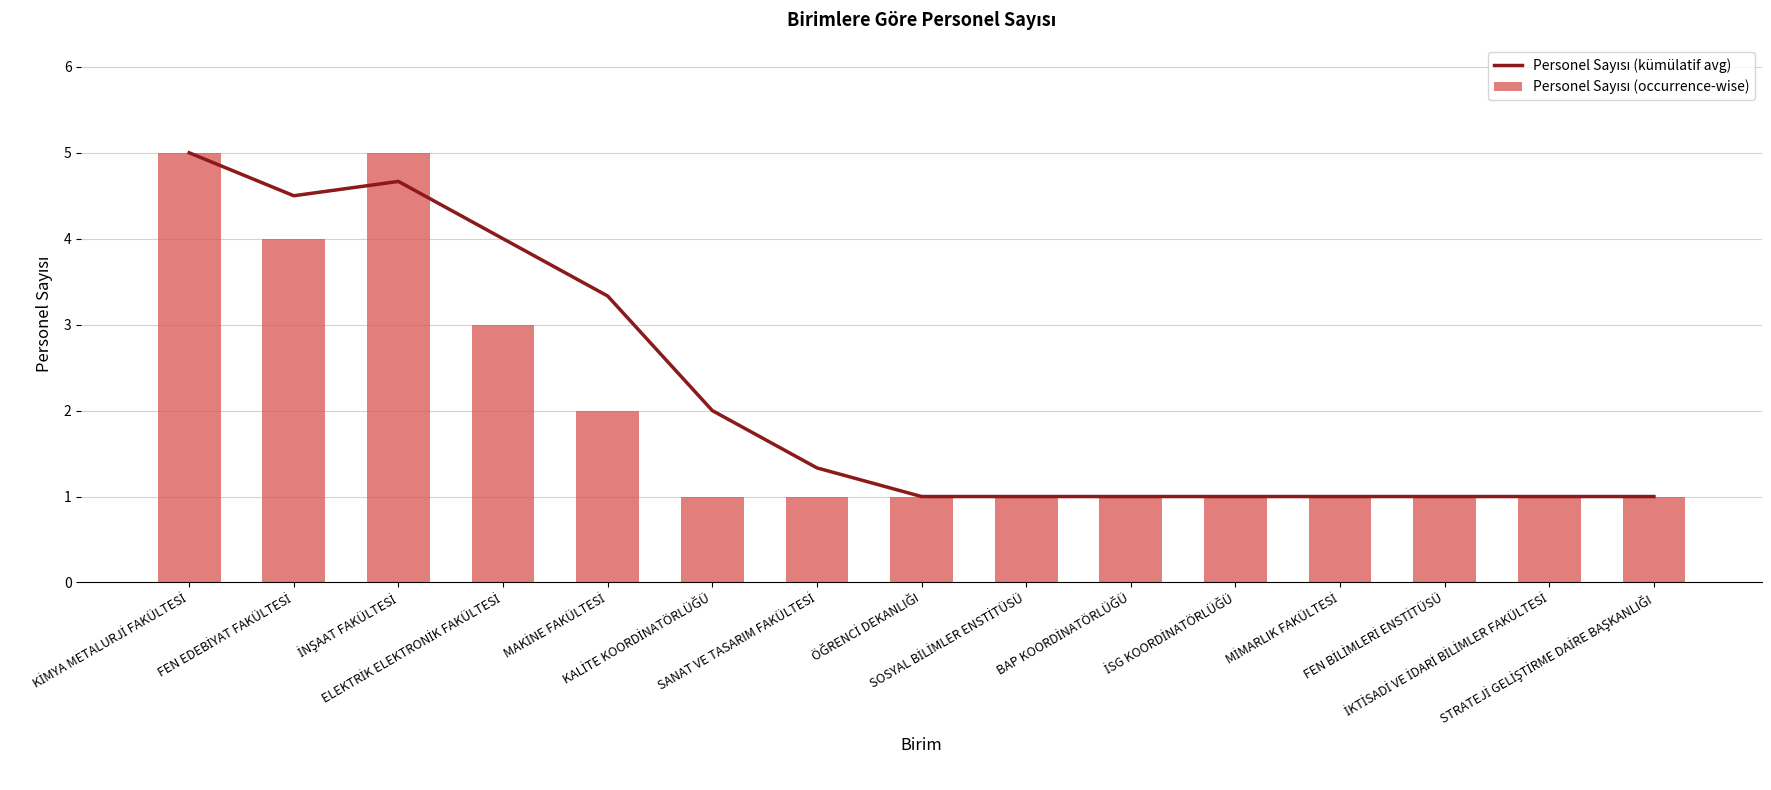

Reading right to left, list all the values displayed in this chart.

Personel Sayısı (kümülatif avg): STRATEJİ GELİŞTİRME DAİRE BAŞKANLIĞI=1.0	İKTİSADİ VE İDARİ BİLİMLER FAKÜLTESİ=1.0	FEN BİLİMLERİ ENSTİTÜSÜ=1.0	MİMARLIK FAKÜLTESİ=1.0	İSG KOORDİNATÖRLÜĞÜ=1.0	BAP KOORDİNATÖRLÜĞÜ=1.0	SOSYAL BİLİMLER ENSTİTÜSÜ=1.0	ÖĞRENCİ DEKANLIĞI=1.0	SANAT VE TASARIM FAKÜLTESİ=1.3	KALİTE KOORDİNATÖRLÜĞÜ=2.0	MAKİNE FAKÜLTESİ=3.3	ELEKTRİK ELEKTRONİK FAKÜLTESİ=4.0	İNŞAAT FAKÜLTESİ=4.7	FEN EDEBİYAT FAKÜLTESİ=4.5	KİMYA METALURJİ FAKÜLTESİ=5.0
Personel Sayısı (occurrence-wise): STRATEJİ GELİŞTİRME DAİRE BAŞKANLIĞI=1.0	İKTİSADİ VE İDARİ BİLİMLER FAKÜLTESİ=1.0	FEN BİLİMLERİ ENSTİTÜSÜ=1.0	MİMARLIK FAKÜLTESİ=1.0	İSG KOORDİNATÖRLÜĞÜ=1.0	BAP KOORDİNATÖRLÜĞÜ=1.0	SOSYAL BİLİMLER ENSTİTÜSÜ=1.0	ÖĞRENCİ DEKANLIĞI=1.0	SANAT VE TASARIM FAKÜLTESİ=1.0	KALİTE KOORDİNATÖRLÜĞÜ=1.0	MAKİNE FAKÜLTESİ=2.0	ELEKTRİK ELEKTRONİK FAKÜLTESİ=3.0	İNŞAAT FAKÜLTESİ=5.0	FEN EDEBİYAT FAKÜLTESİ=4.0	KİMYA METALURJİ FAKÜLTESİ=5.0